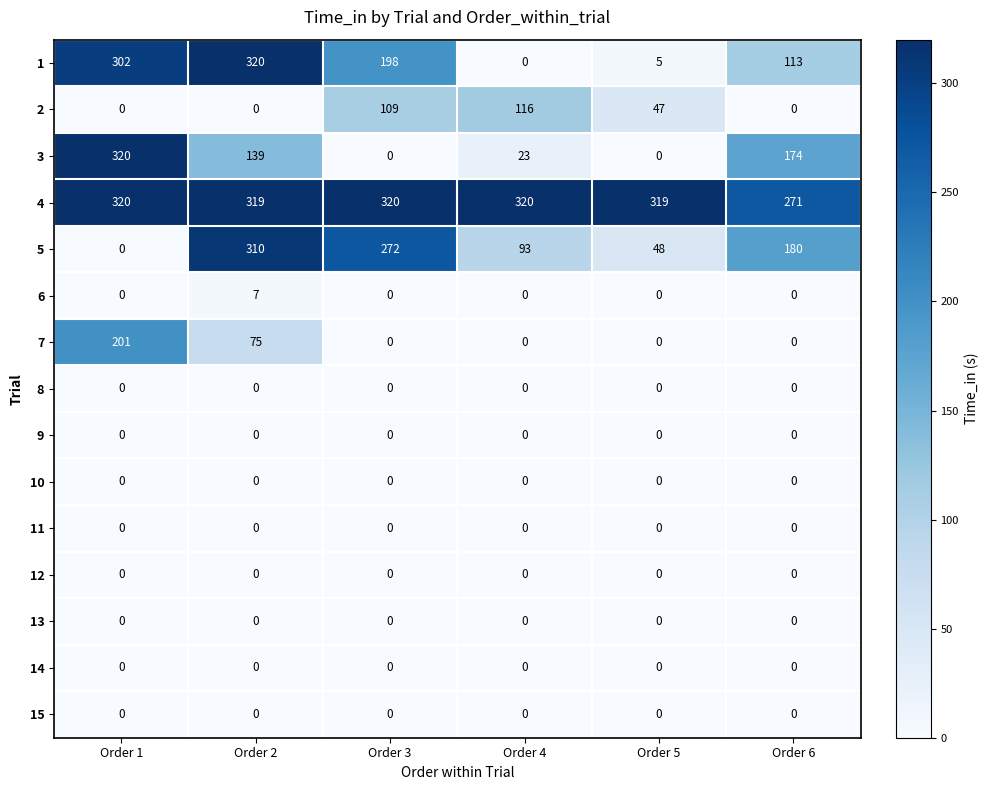

At how many categories does at least one series exceed 253?

6